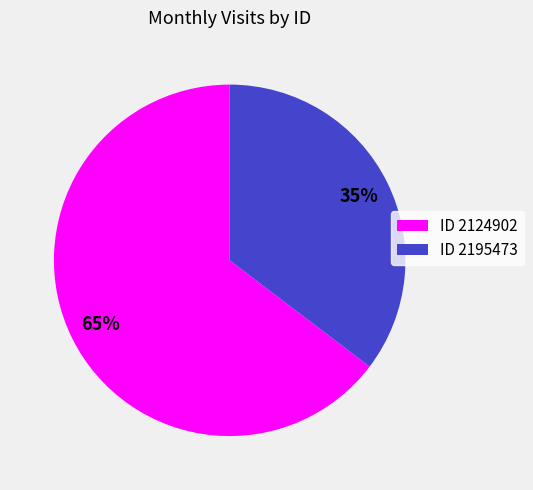

Combined, do ID 2195473 and ID 2124902 account for over 50%?

Yes